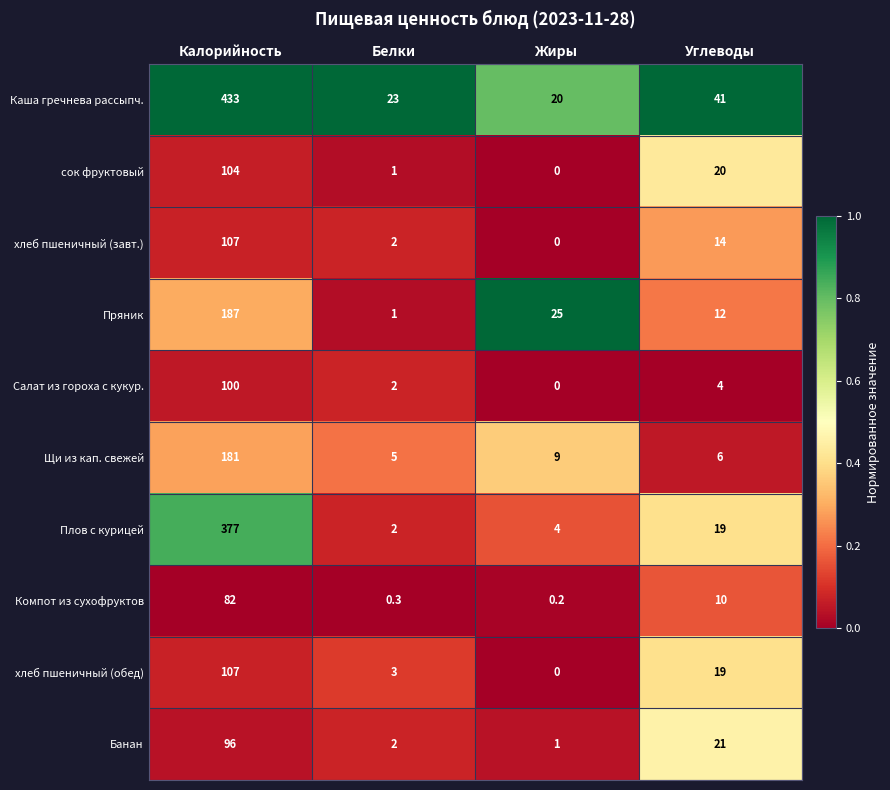

At which category is the sum across all series the highest?

Калорийность